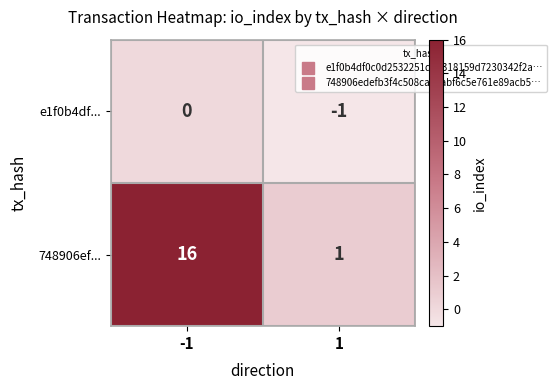

Reading right to left, transcribe all the data shown in this chart.

e1f0b4df...: -1	0
748906ef...: 1	16